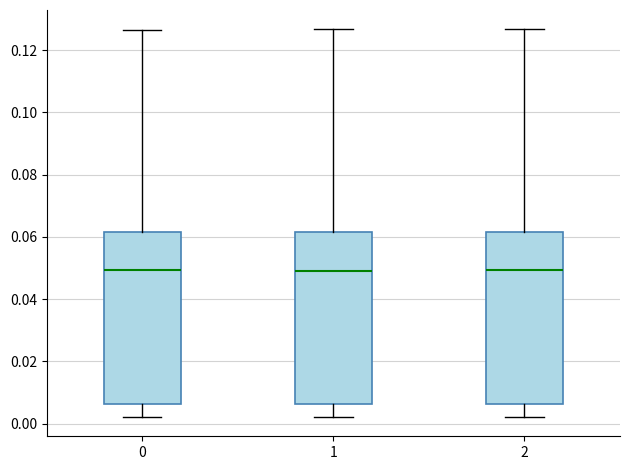

Reading left to right, transcribe this box plot: for each box, give where its median line is, the range the box spans, and where its two whiskers end, as read against the y-axis. The values are not printed on the chart, so give them approximately, as read against the axis.

0: median 0.050, box 0.006 to 0.062, whiskers 0.002 to 0.126
1: median 0.050, box 0.006 to 0.062, whiskers 0.002 to 0.126
2: median 0.050, box 0.006 to 0.062, whiskers 0.002 to 0.126